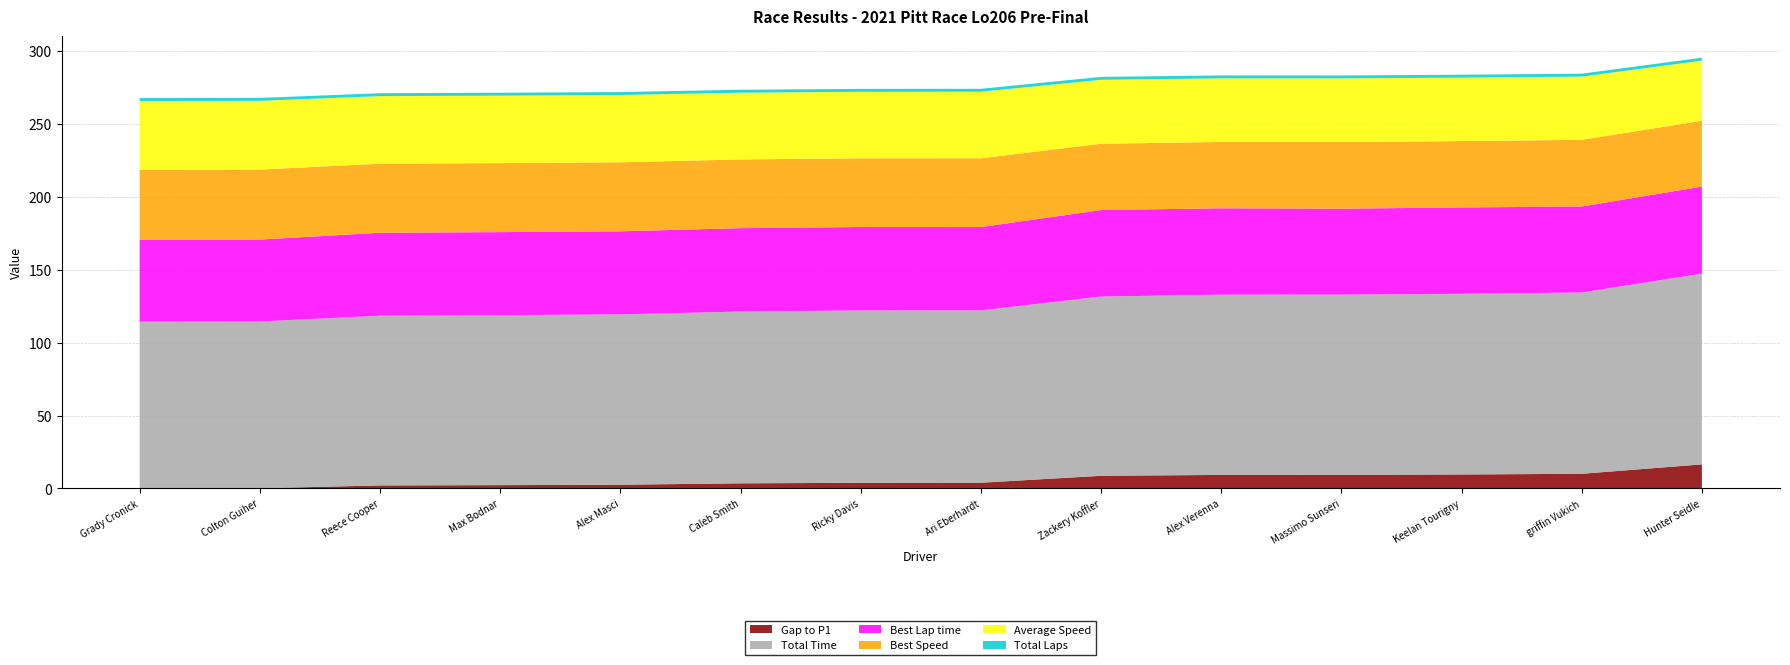

Reading right to left, what are all the values shown in this chart?

Gap to P1: Hunter Seidle=16.5	griffin Vukich=10.0	Keelan Tourigny=9.6	Massimo Sunseri=9.3	Alex Verenna=9.3	Zackery Koffler=8.6	Ari Eberhardt=3.9	Ricky Davis=3.8	Caleb Smith=3.5	Alex Masci=2.5	Max Bodnar=2.2	Reece Cooper=2.0	Colton Guiher=0.1	Grady Cronick=0.0
Total Time: Hunter Seidle=130.9	griffin Vukich=124.4	Keelan Tourigny=124.0	Massimo Sunseri=123.7	Alex Verenna=123.7	Zackery Koffler=123.1	Ari Eberhardt=118.3	Ricky Davis=118.3	Caleb Smith=117.9	Alex Masci=116.9	Max Bodnar=116.6	Reece Cooper=116.5	Colton Guiher=114.5	Grady Cronick=114.4
Best Lap time: Hunter Seidle=59.7	griffin Vukich=59.0	Keelan Tourigny=59.3	Massimo Sunseri=59.0	Alex Verenna=59.3	Zackery Koffler=59.3	Ari Eberhardt=57.2	Ricky Davis=57.3	Caleb Smith=57.2	Alex Masci=57.0	Max Bodnar=57.0	Reece Cooper=56.9	Colton Guiher=56.2	Grady Cronick=56.3
Best Speed: Hunter Seidle=45.2	griffin Vukich=45.8	Keelan Tourigny=45.5	Massimo Sunseri=45.8	Alex Verenna=45.5	Zackery Koffler=45.5	Ari Eberhardt=47.2	Ricky Davis=47.1	Caleb Smith=47.2	Alex Masci=47.4	Max Bodnar=47.3	Reece Cooper=47.4	Colton Guiher=48.0	Grady Cronick=48.0
Average Speed: Hunter Seidle=41.3	griffin Vukich=43.4	Keelan Tourigny=43.6	Massimo Sunseri=43.7	Alex Verenna=43.7	Zackery Koffler=43.9	Ari Eberhardt=45.6	Ricky Davis=45.7	Caleb Smith=45.8	Alex Masci=46.2	Max Bodnar=46.3	Reece Cooper=46.4	Colton Guiher=47.2	Grady Cronick=47.2
Total Laps: Hunter Seidle=2.0	griffin Vukich=2.0	Keelan Tourigny=2.0	Massimo Sunseri=2.0	Alex Verenna=2.0	Zackery Koffler=2.0	Ari Eberhardt=2.0	Ricky Davis=2.0	Caleb Smith=2.0	Alex Masci=2.0	Max Bodnar=2.0	Reece Cooper=2.0	Colton Guiher=2.0	Grady Cronick=2.0